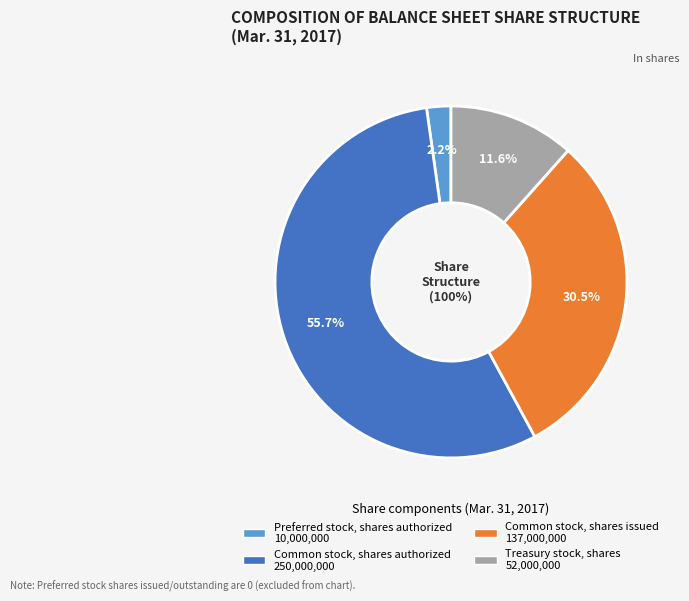

The Common stock, shares issued slice represents 31% of the pie. True or false?

True